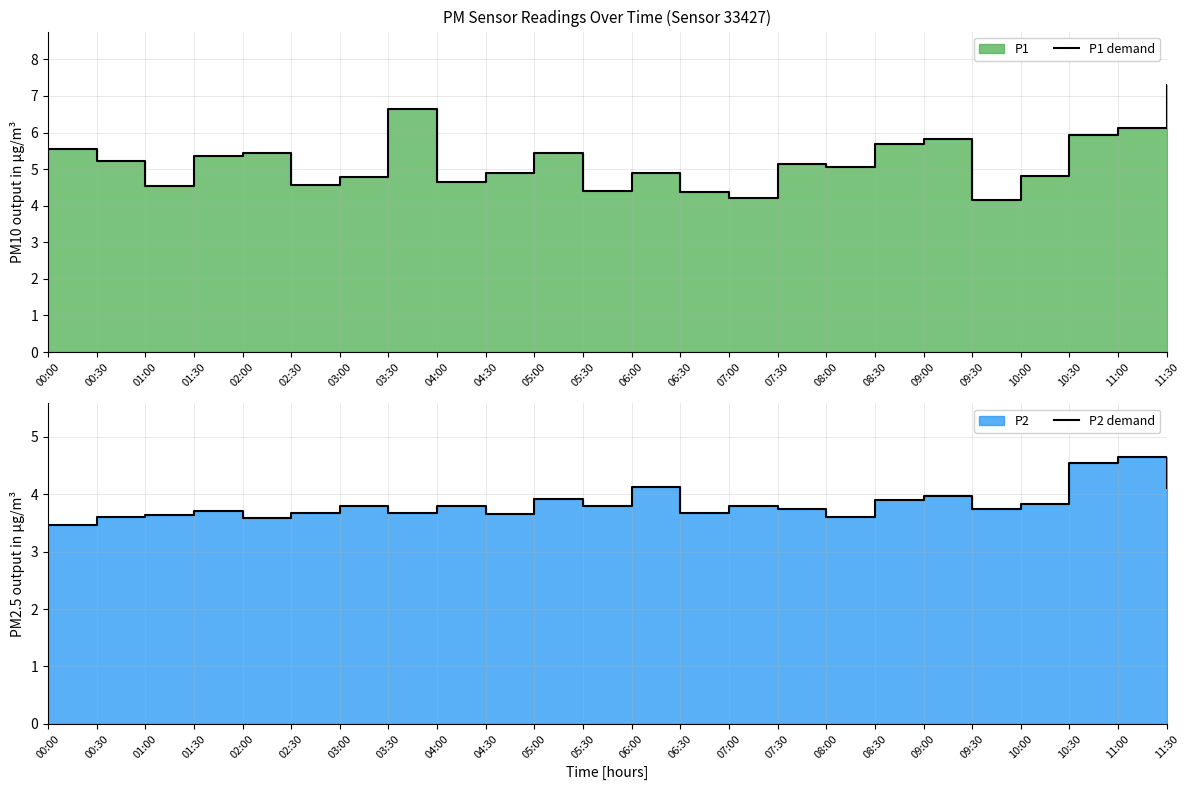

What is the spread (max minus min) of values at 00:30?

1.6